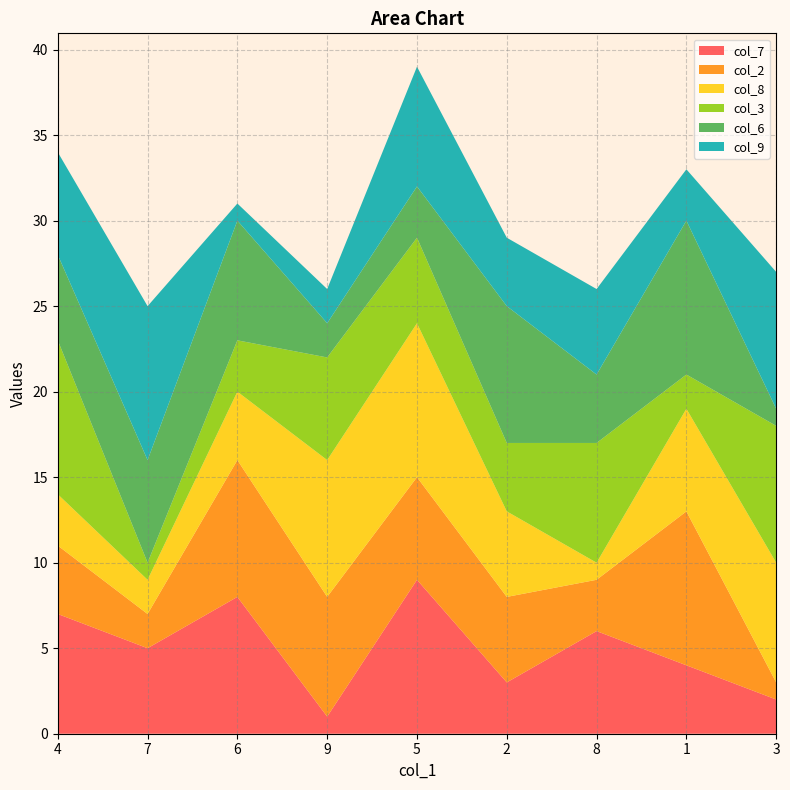

Reading right to left, extract all data points from this chart.

col_7: 3=2	1=4	8=6	2=3	5=9	9=1	6=8	7=5	4=7
col_2: 3=1	1=9	8=3	2=5	5=6	9=7	6=8	7=2	4=4
col_8: 3=7	1=6	8=1	2=5	5=9	9=8	6=4	7=2	4=3
col_3: 3=8	1=2	8=7	2=4	5=5	9=6	6=3	7=1	4=9
col_6: 3=1	1=9	8=4	2=8	5=3	9=2	6=7	7=6	4=5
col_9: 3=8	1=3	8=5	2=4	5=7	9=2	6=1	7=9	4=6